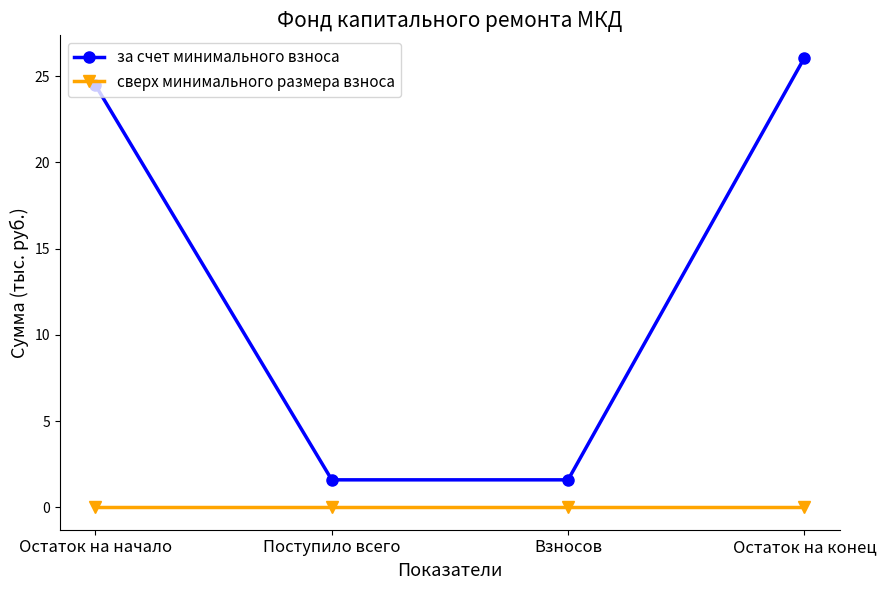

Between Остаток на начало and Поступило всего, which series saw the biggest shift?

за счет минимального взноса